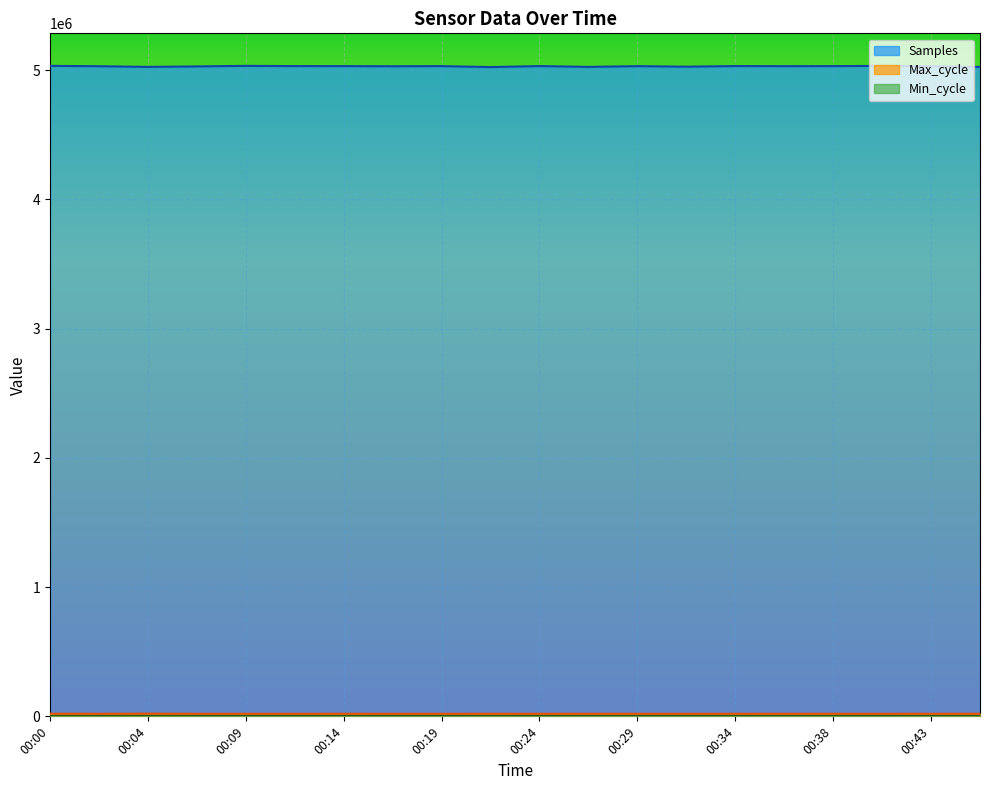

Which series changed the most between 00:14 and 00:43?

Samples